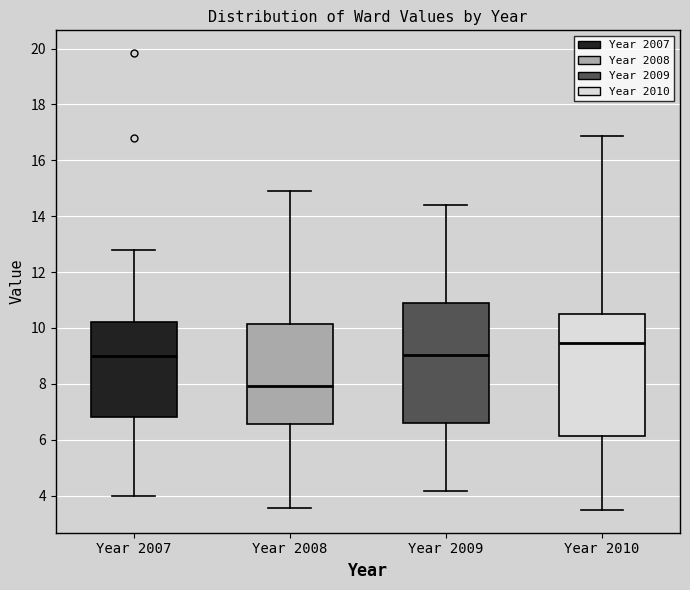

Where is the lower edge of the box for Year 2009 on the y-axis? The values are not printed on the chart, so give them approximately, as read against the axis.

6.6